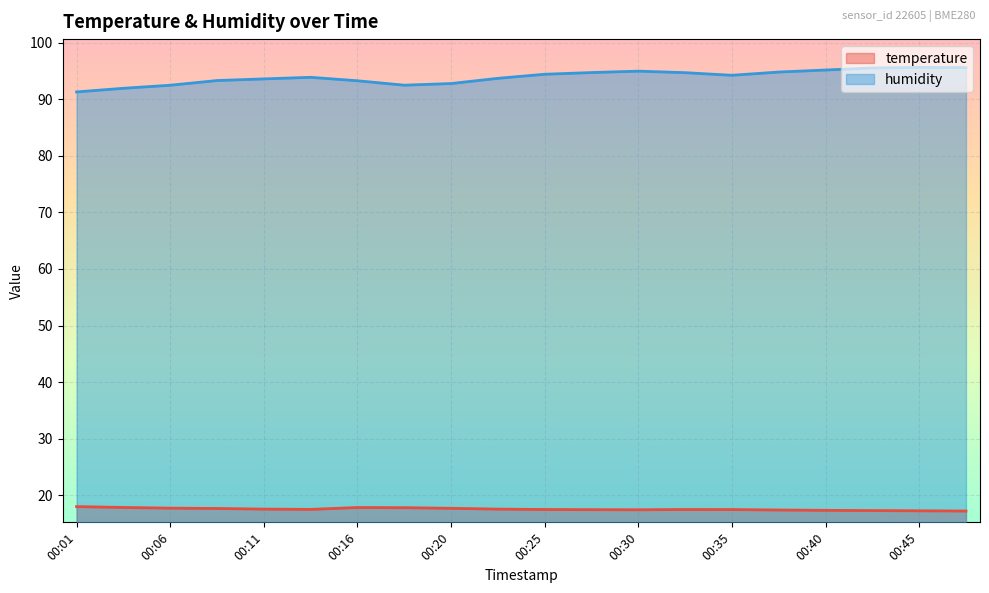

Which category has the lowest value across all series?

00:47